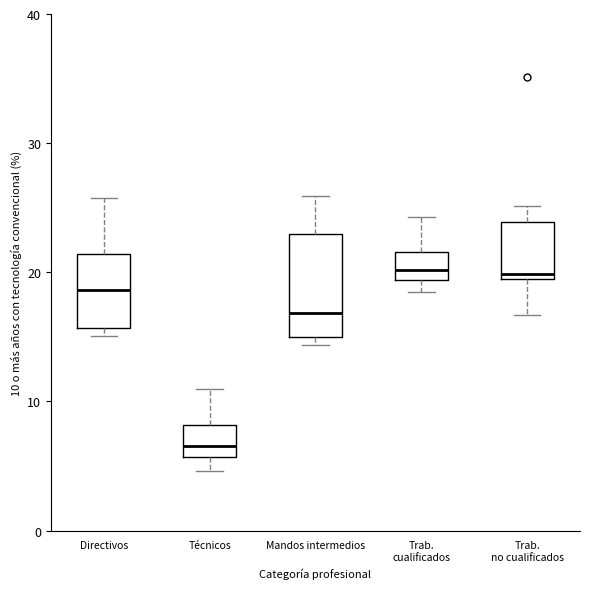

Reading left to right, read every box against the y-axis: the position of its median line, the range the box covers, and the ends of its whiskers. The values are not printed on the chart, so give them approximately, as read against the axis.

Directivos: median 19, box 16 to 21, whiskers 15 to 26
Técnicos: median 7, box 6 to 8, whiskers 5 to 11
Mandos intermedios: median 17, box 15 to 23, whiskers 14 to 26
Trab. cualificados: median 20, box 19 to 22, whiskers 18 to 24
Trab. no cualificados: median 20, box 19 to 24, whiskers 17 to 25